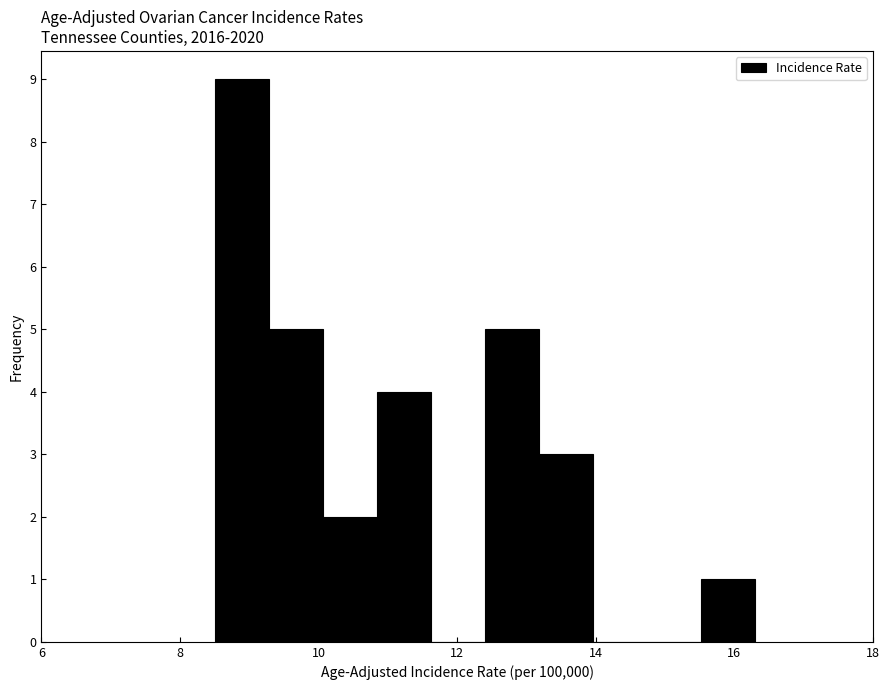

Around what value on the x-axis is the tallest bar? Give the approximate position of its centre, as read against the axis.

8.8